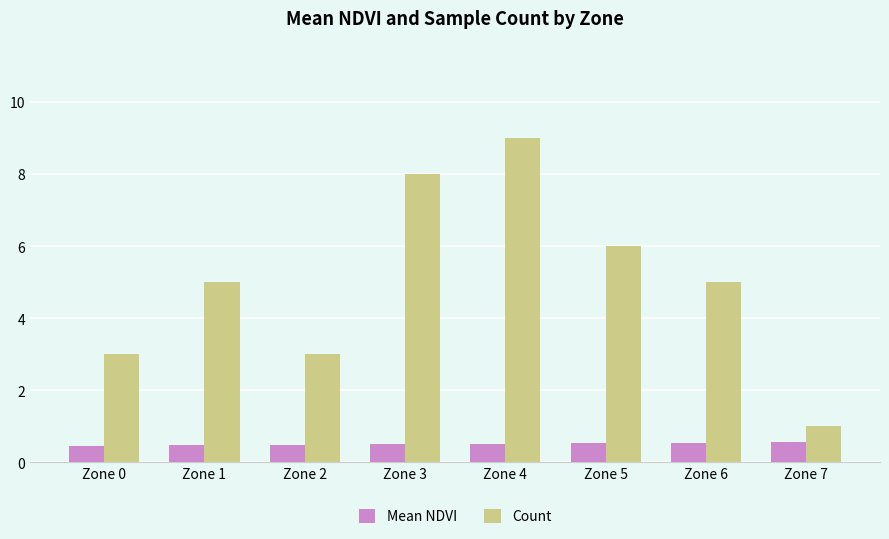

At which category is the sum across all series the highest?

Zone 4